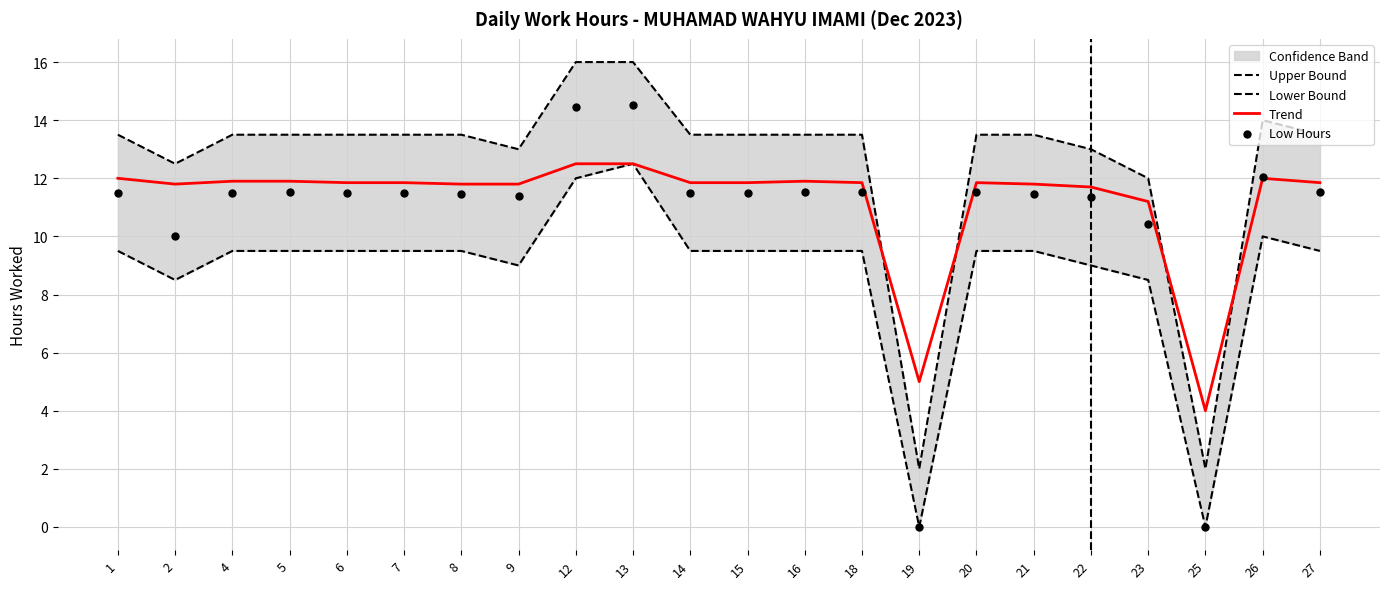

Which series has the widest spread of Y values?

Low Hours